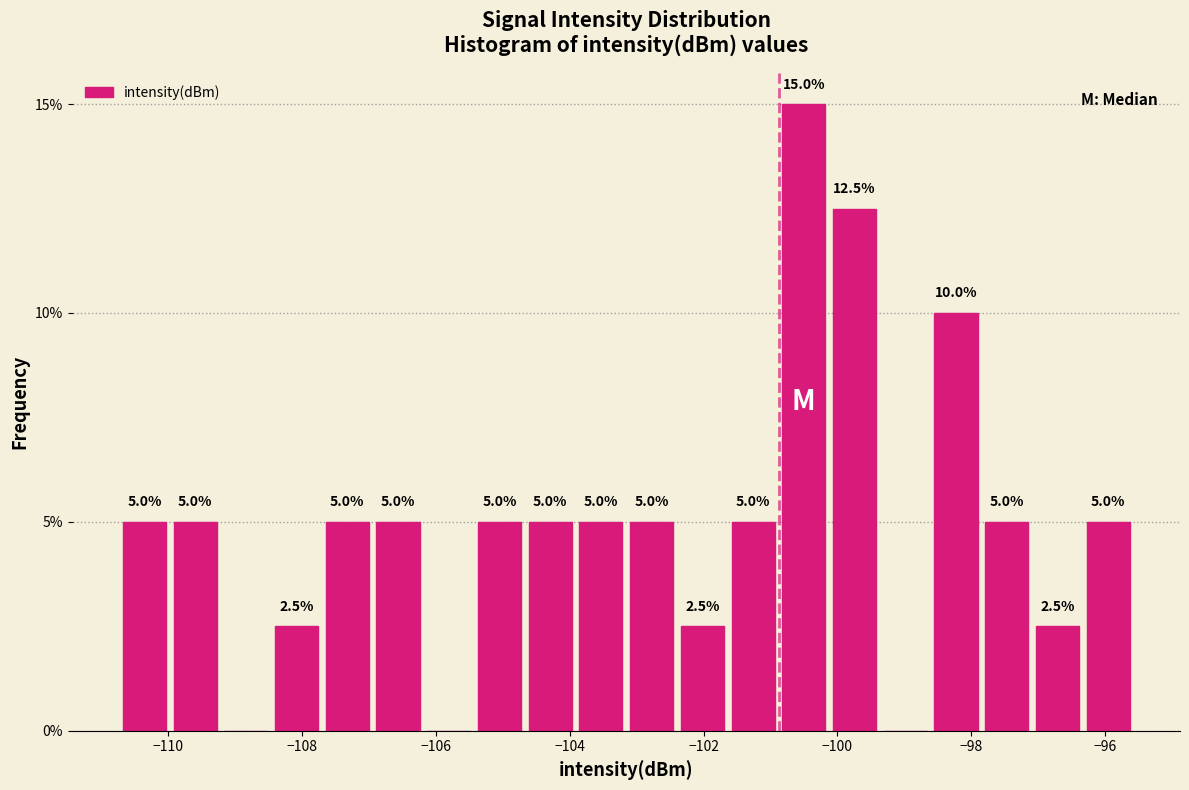

Read against the x-axis, roughly where is the centre of the tallest bar?

-100.6